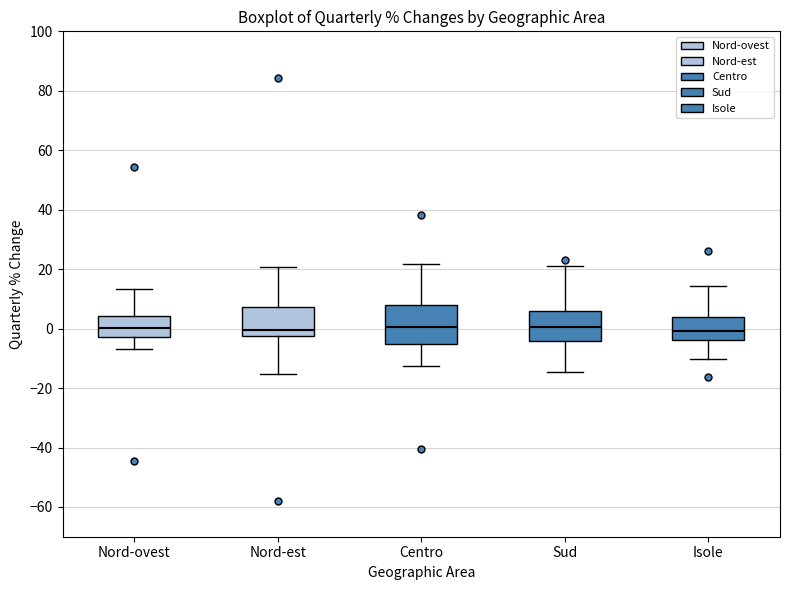

Comparing the boxes themselves (not the whiskers), which one is the tallest?

Centro